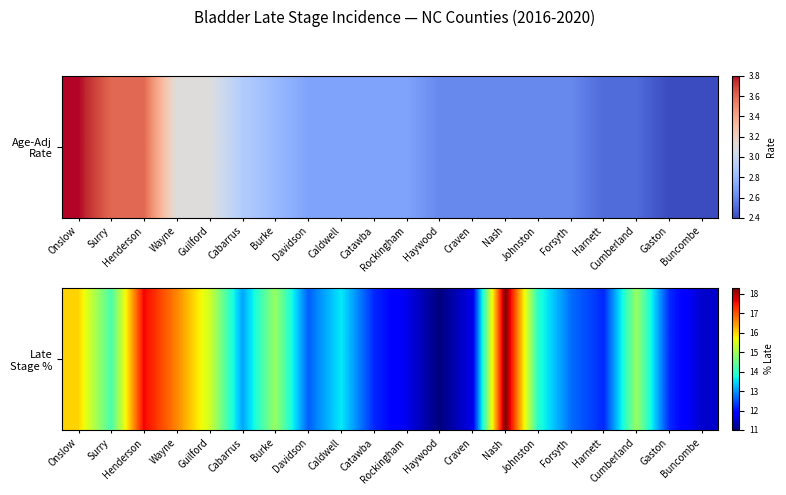

What is the smallest value displayed?

11.0